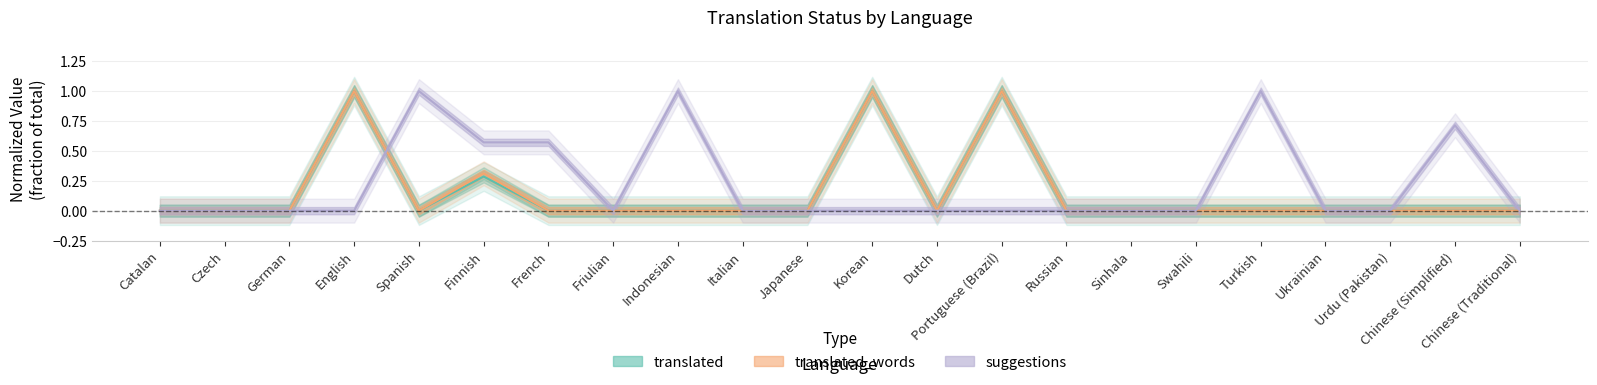

The translated series shows 0.3 at Finnish. True or false?

True